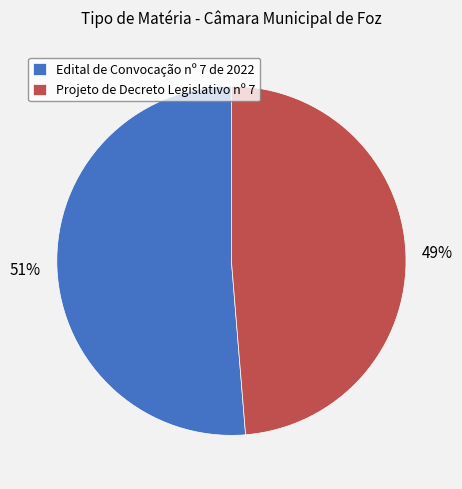

To the nearest percent, what is the combined percentage of Edital de Convocação nº 7 de 2022 and Projeto de Decreto Legislativo nº 7?

100%